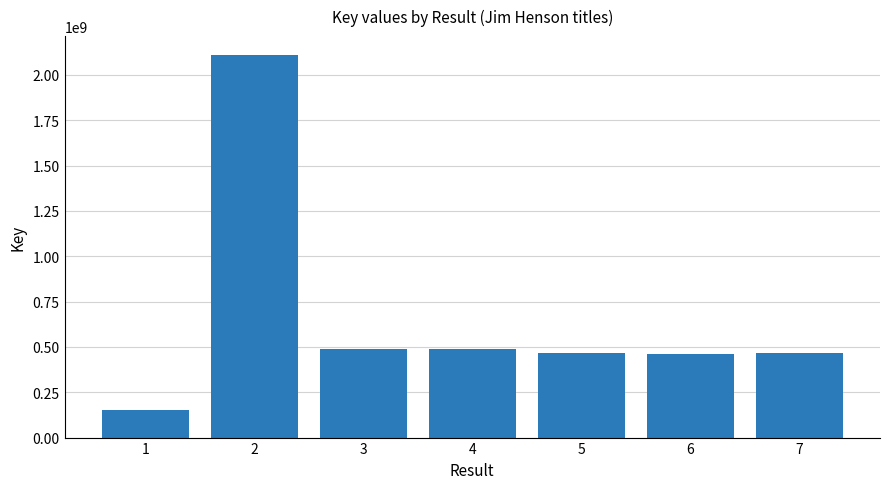

What is the sum of all values?

4624373675